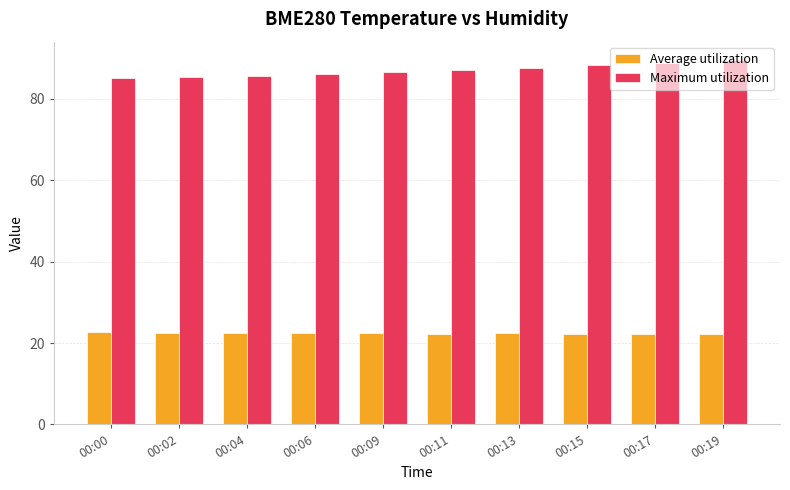

The Average utilization series shows 12.5 at 00:09. True or false?

False